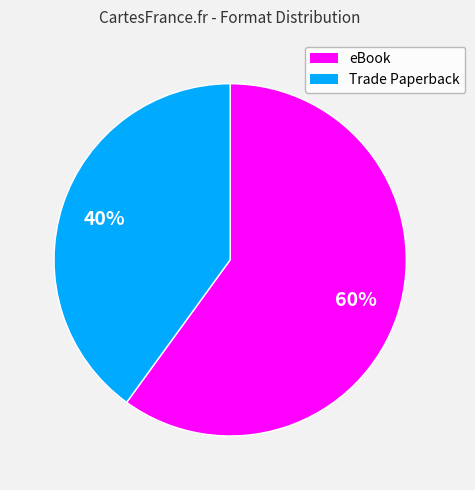

To the nearest percent, what is the average slice percentage?

50%